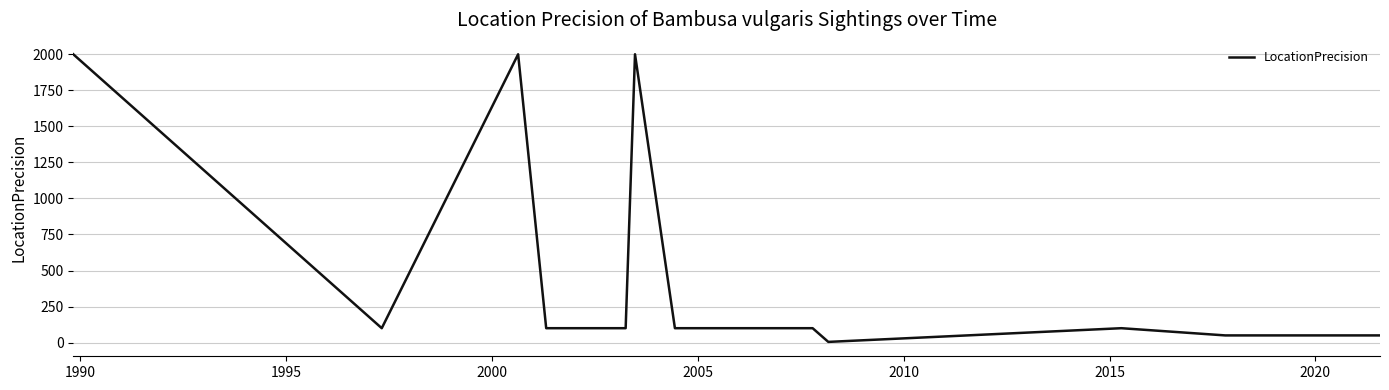

True or false: there are more than 2 points higher than both neighbors.

True